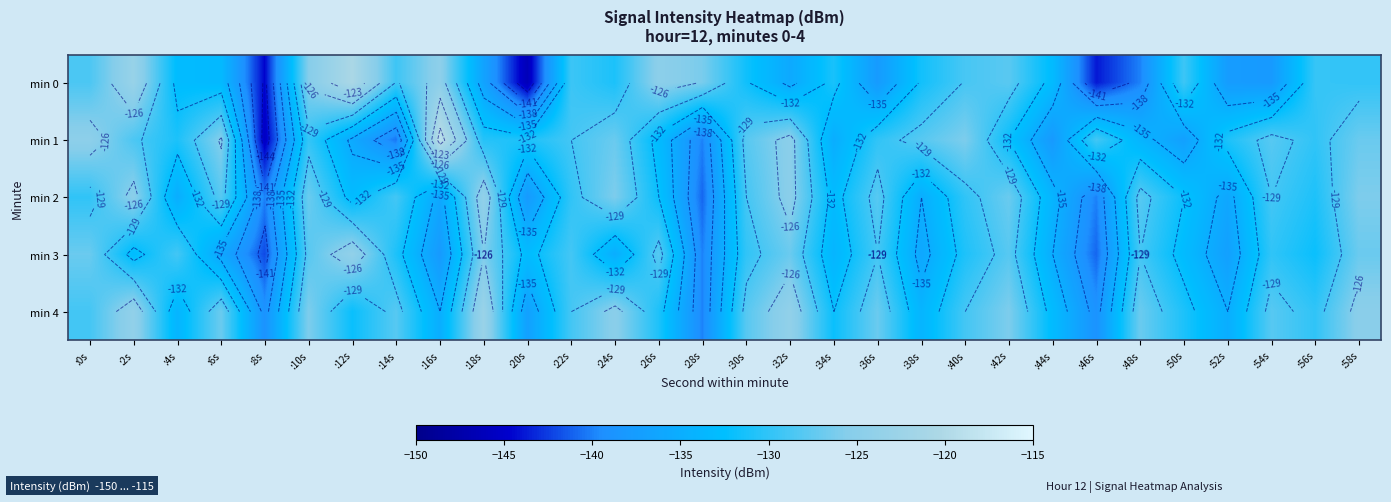

The min 4 series shows -128.0 at :14s. True or false?

True